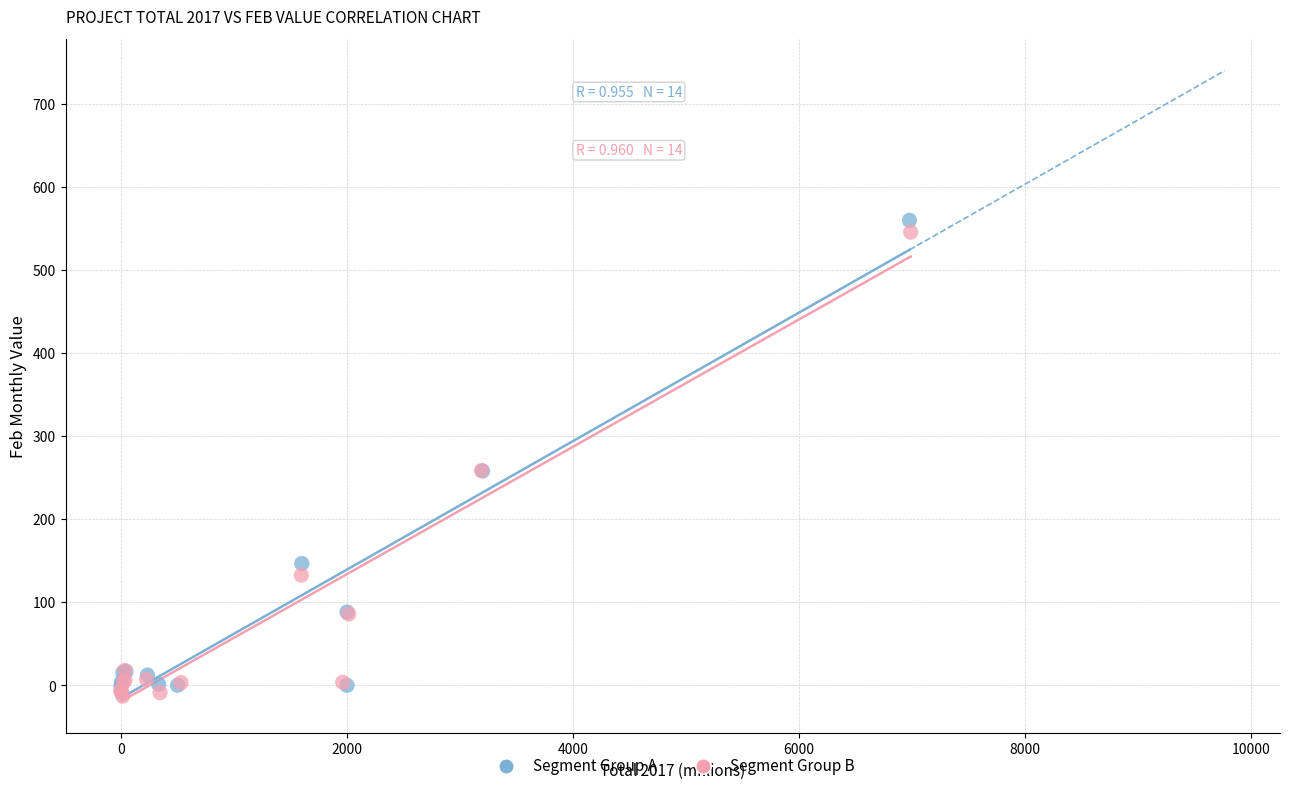

What are all the series names shown in the legend?

Segment Group A, Segment Group B